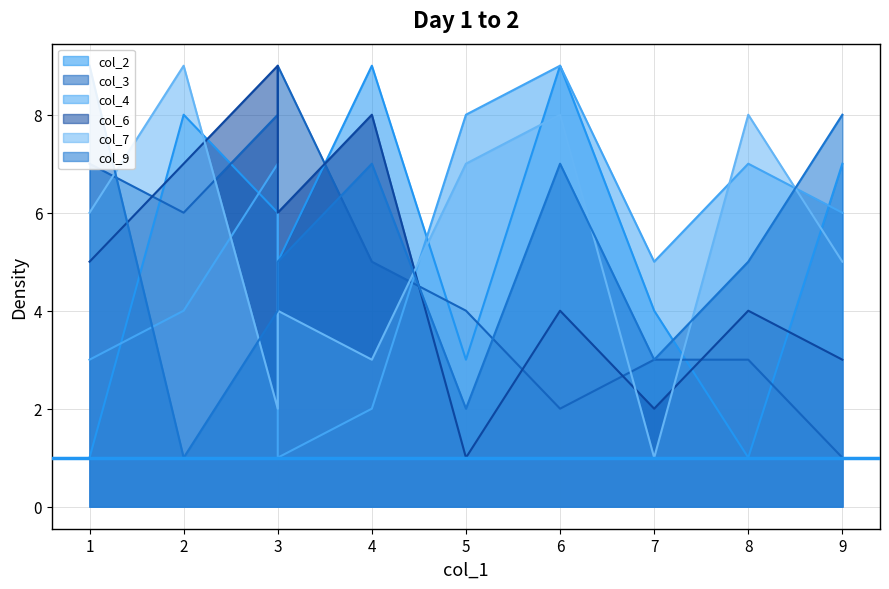

What is the spread (max minus min) of values at 9?

7